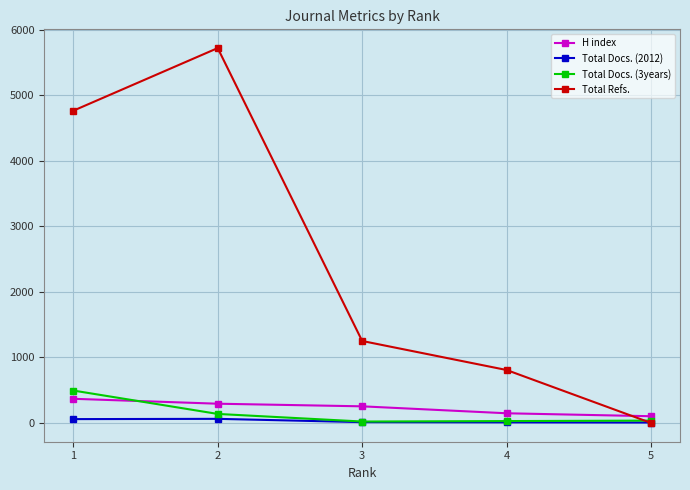

The Total Refs. series shows 8186 at 1. True or false?

False